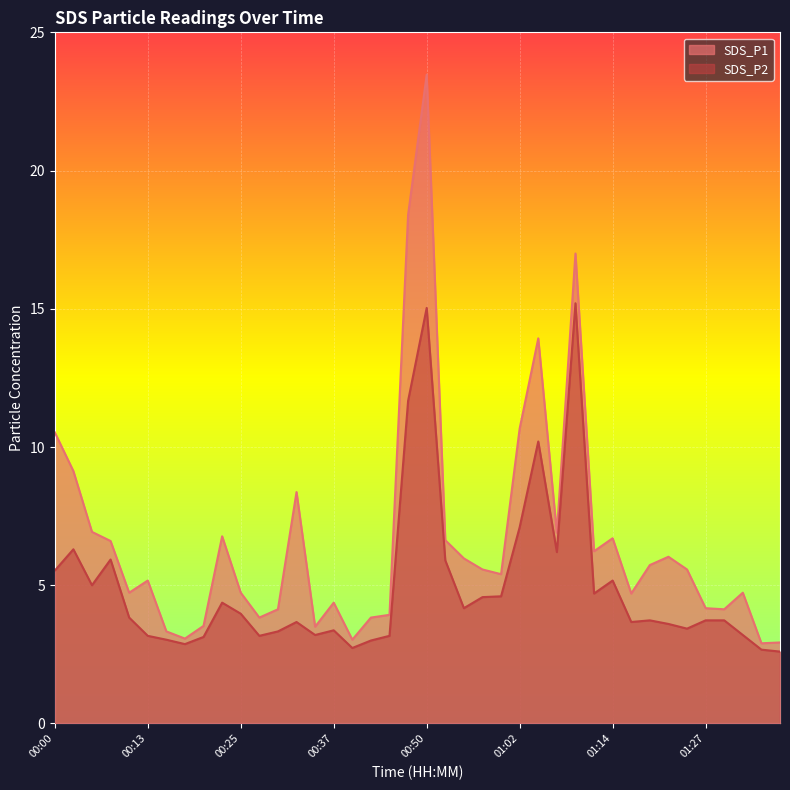

Rank the series by their maximum value, from highest to lowest.

SDS_P1, SDS_P2